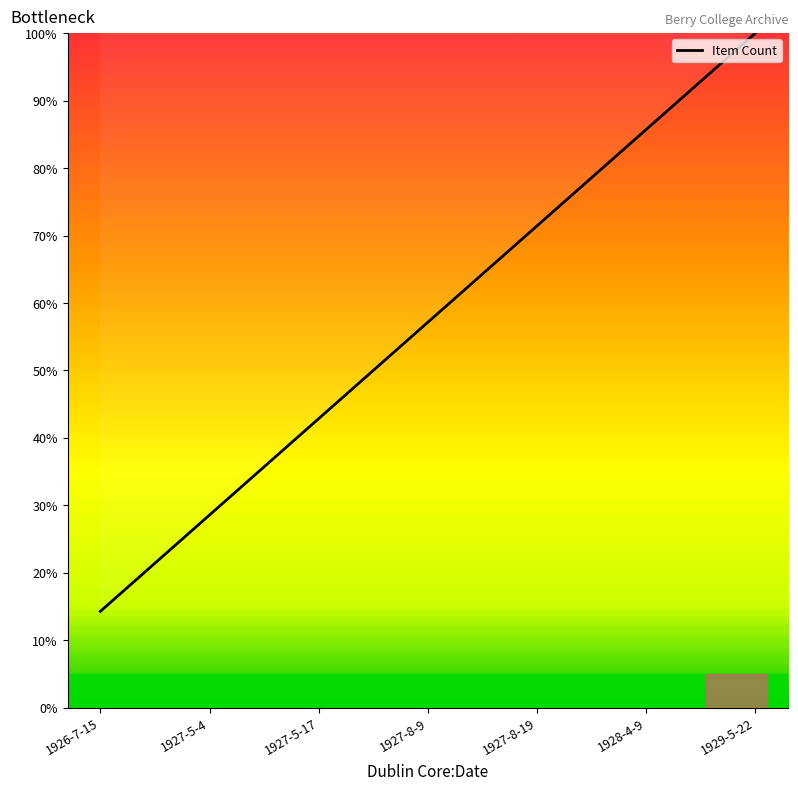

What position from the left is 1928-4-9?

6